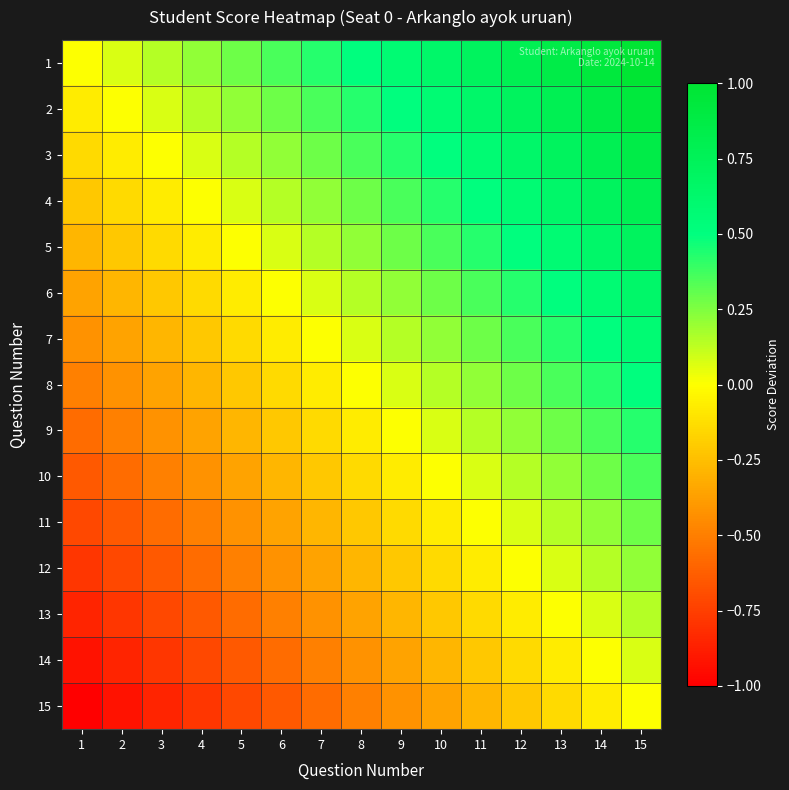

Which series has the largest total across all categories?

1